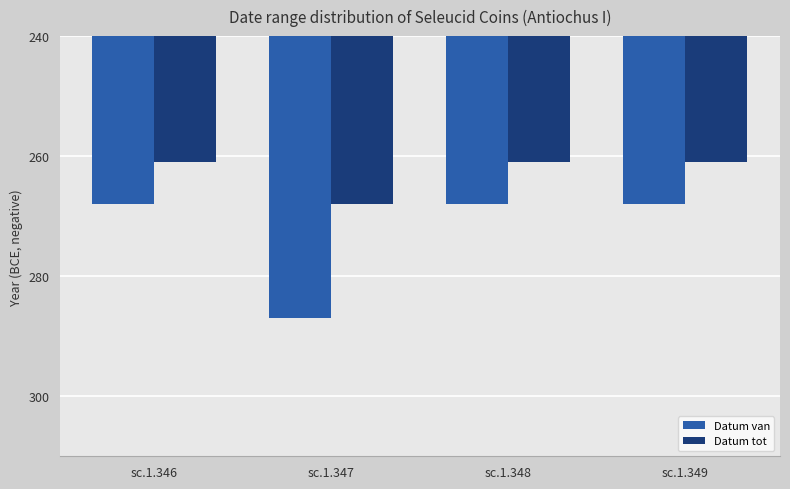

What is the difference between the maximum and minimum values in the Datum van series?

19